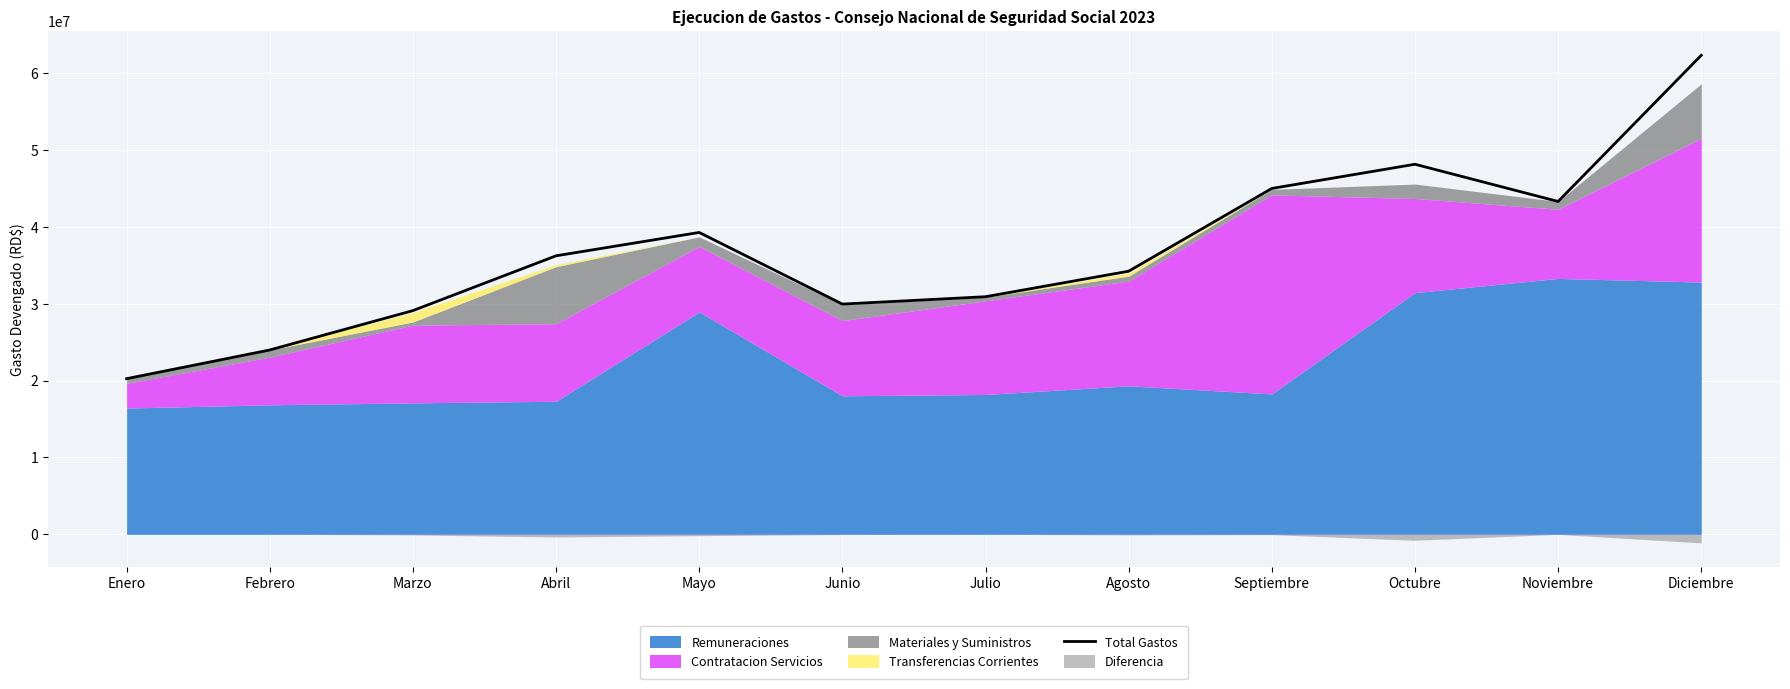

Reading left to right, extract all data points from this chart.

Enero=20245549.1	Febrero=23978357.0	Marzo=29098235.2	Abril=36226262.6	Mayo=39262795.1	Junio=29947494.5	Julio=30903993.7	Agosto=34222865.0	Septiembre=44985894.2	Octubre=48132753.2	Noviembre=43292958.7	Diciembre=62304104.2